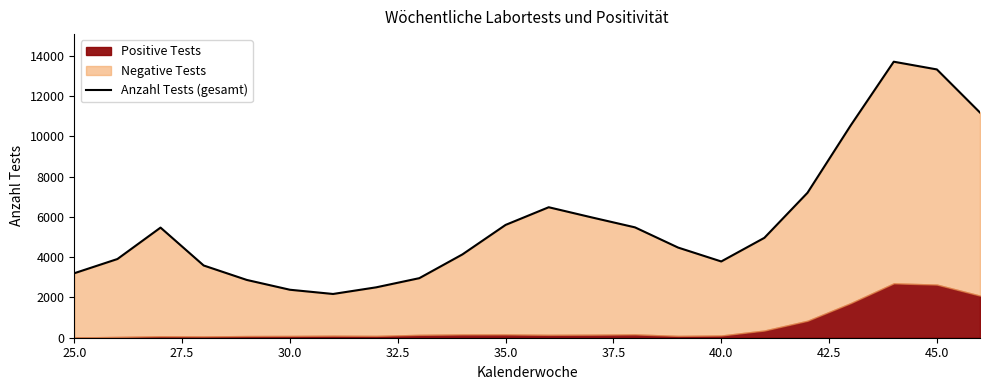

How many categories are shown in the chart?

22